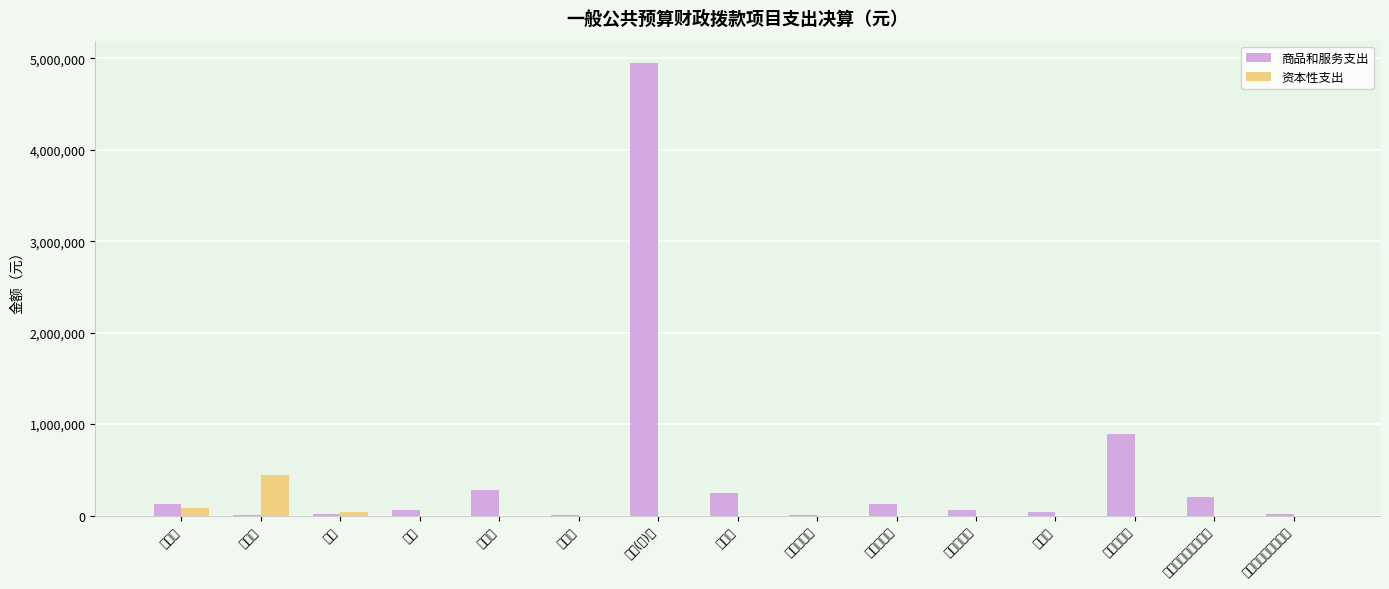

At which label does 商品和服务支出 first exceed 65554?

办公费